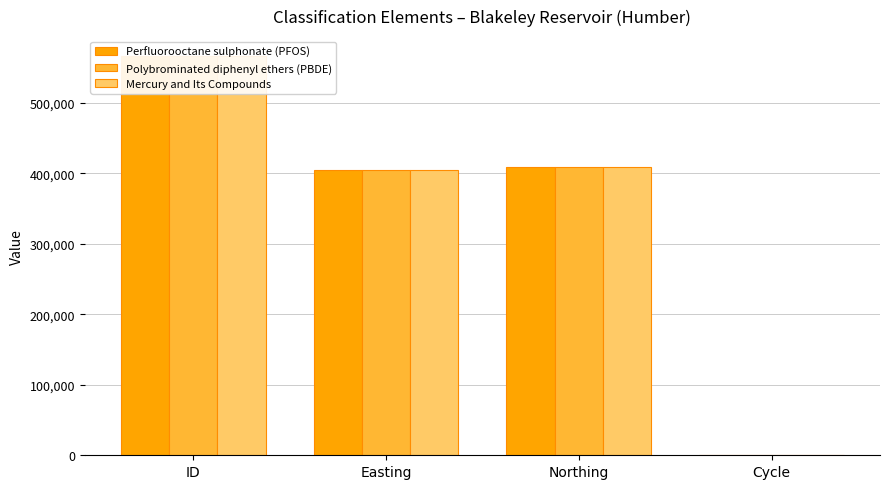

Between Northing and ID, which is larger?

ID